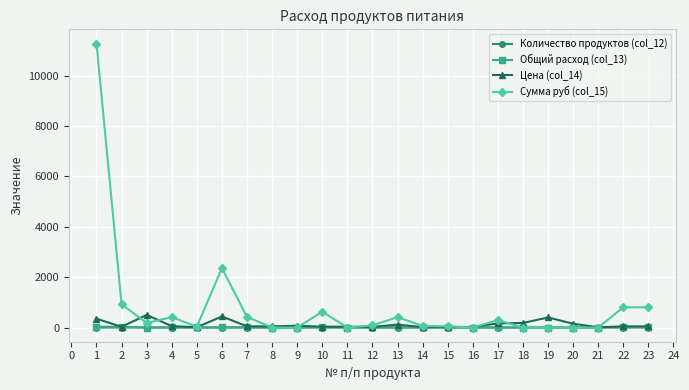

What is the value of the Цена (col_14) point at the 4th from the left?

55.0